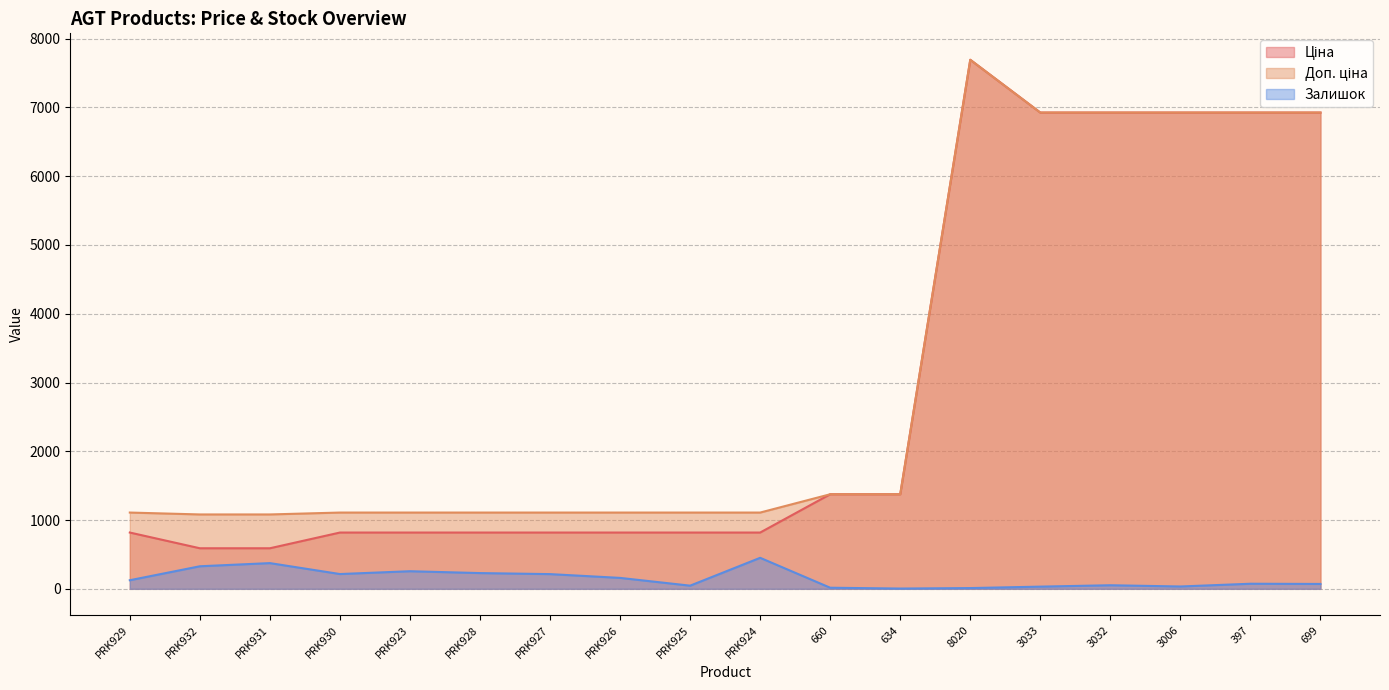

Does the chart display data point markers on the line(s)?

No